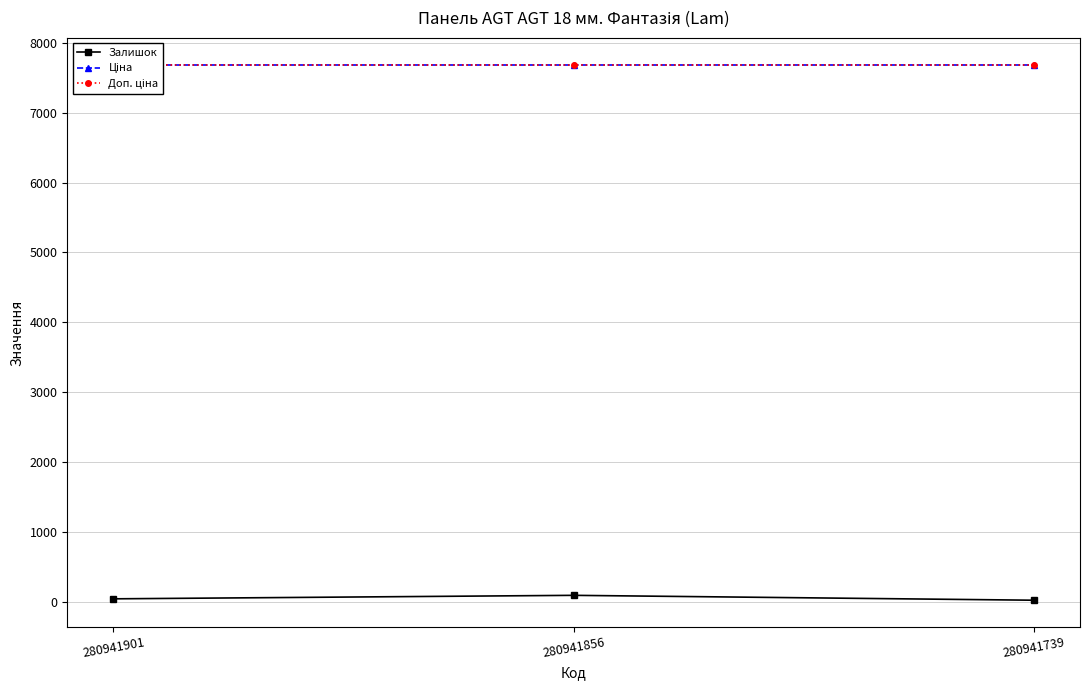

True or false: Залишок has a value of 19.0 at 280941739.

True